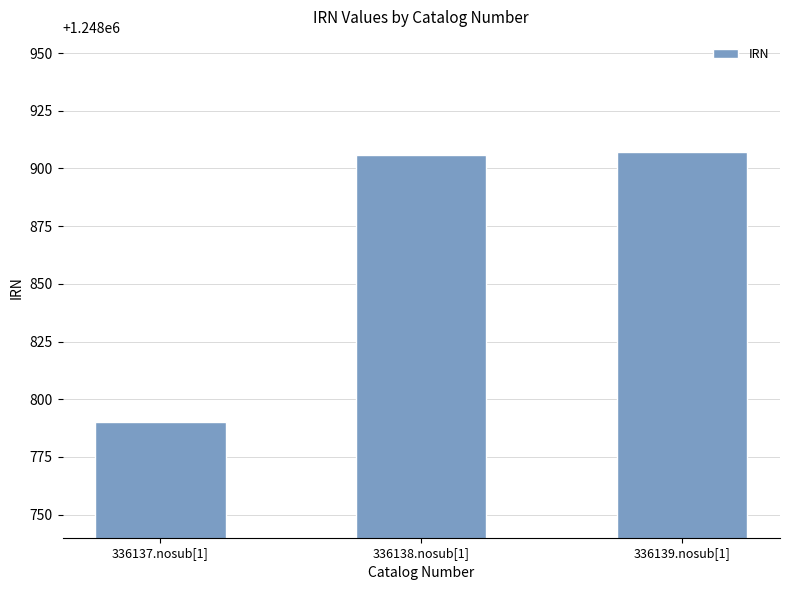

How many data points are less than 1248906?

1